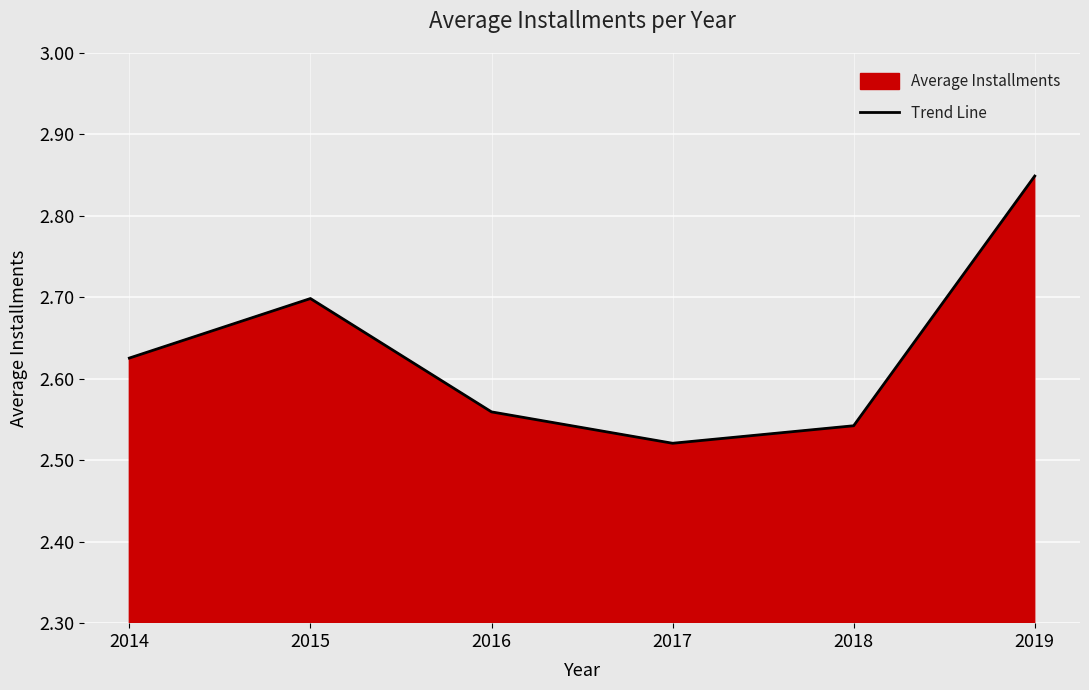

What is the difference between the maximum and second lowest values?

0.3